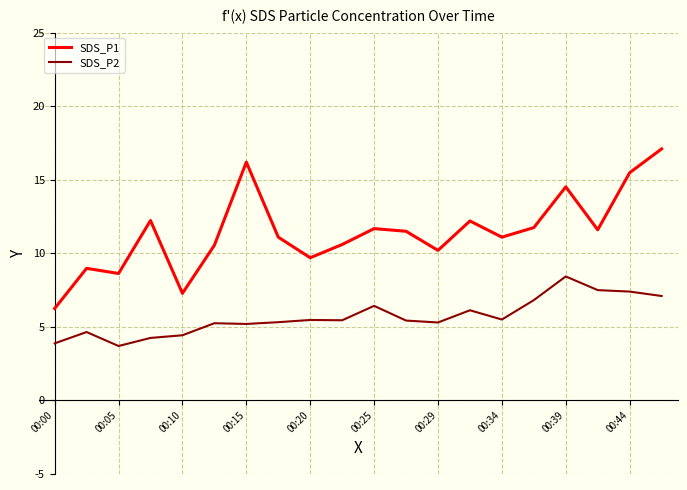

Which series has the largest total across all categories?

SDS_P1